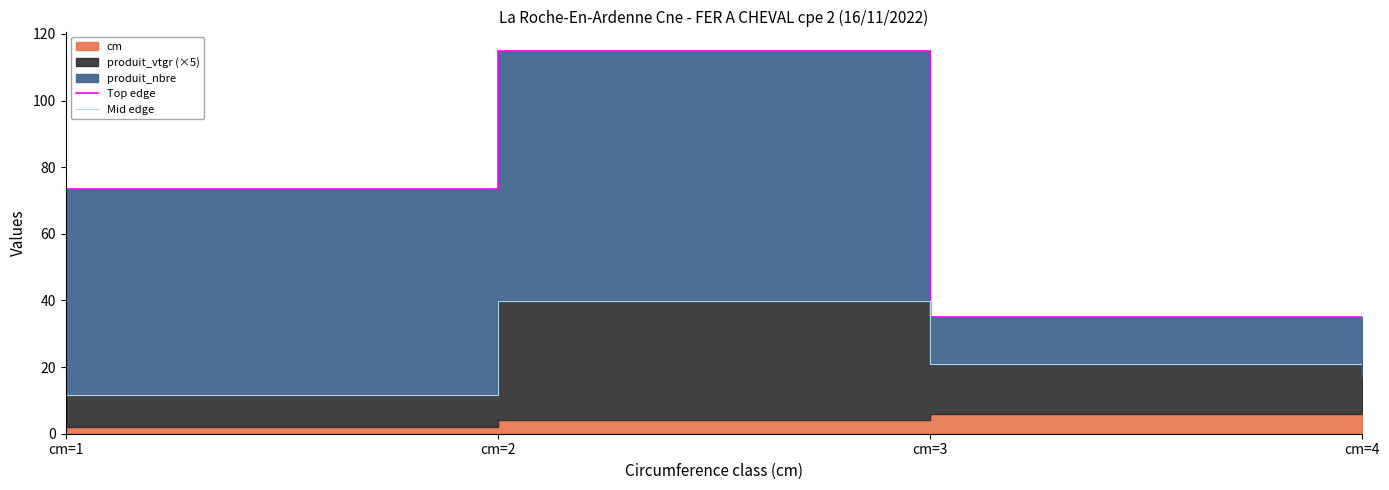

In Top edge, how many points are higher than both neighbors (excluding endpoints)?

1